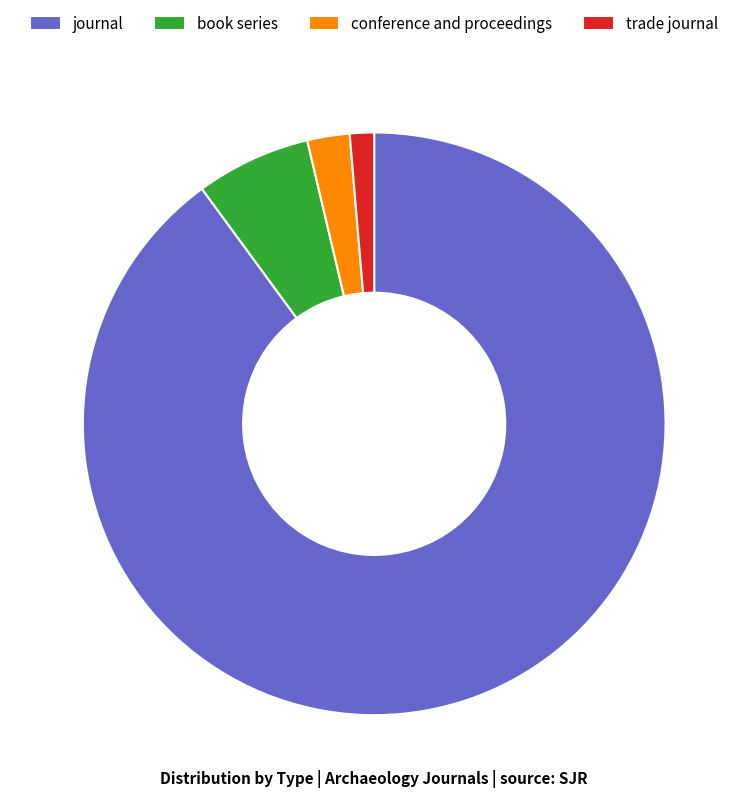

Is the sum of conference and proceedings and trade journal greater than half?

No